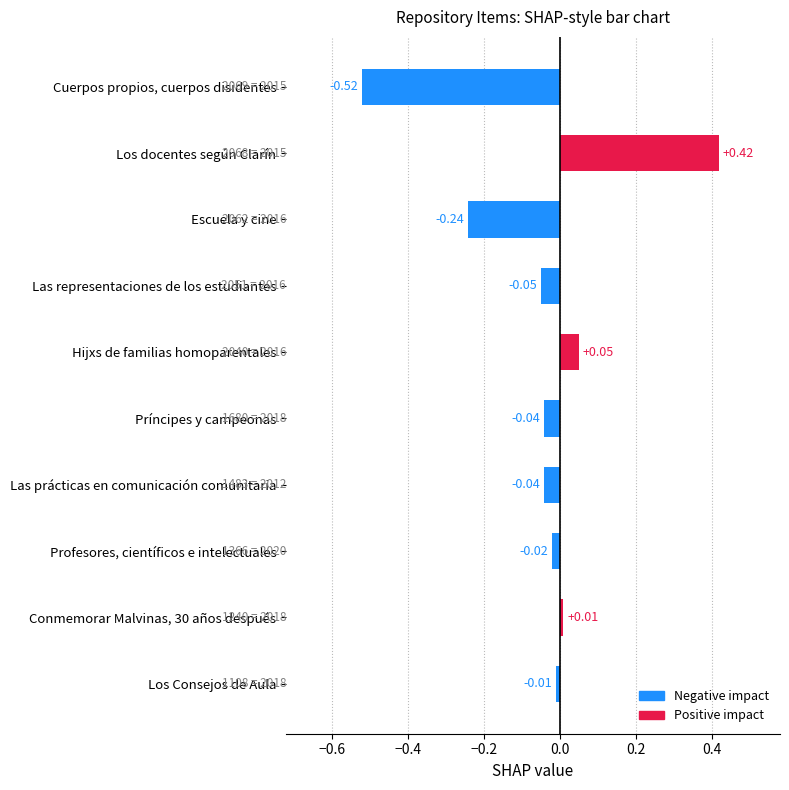

Which has a higher value, Conmemorar Malvinas, 30 años después or Los docentes según Clarín?

Los docentes según Clarín